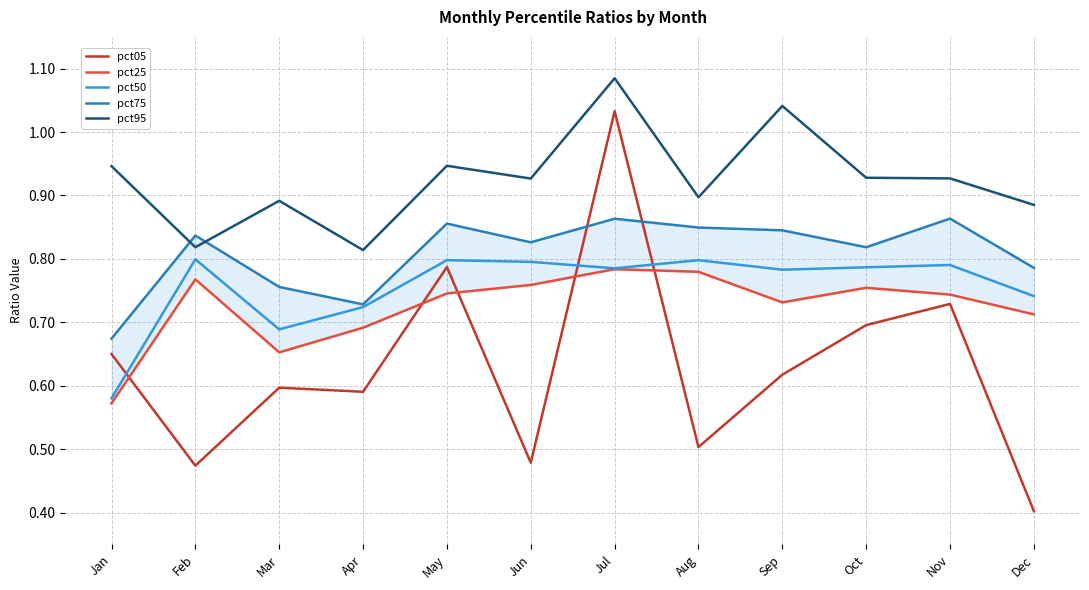

What is the smallest value displayed?

0.4